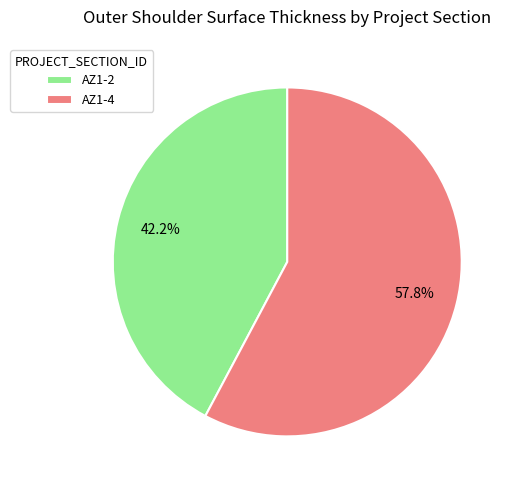

Which has a higher value, AZ1-2 or AZ1-4?

AZ1-4